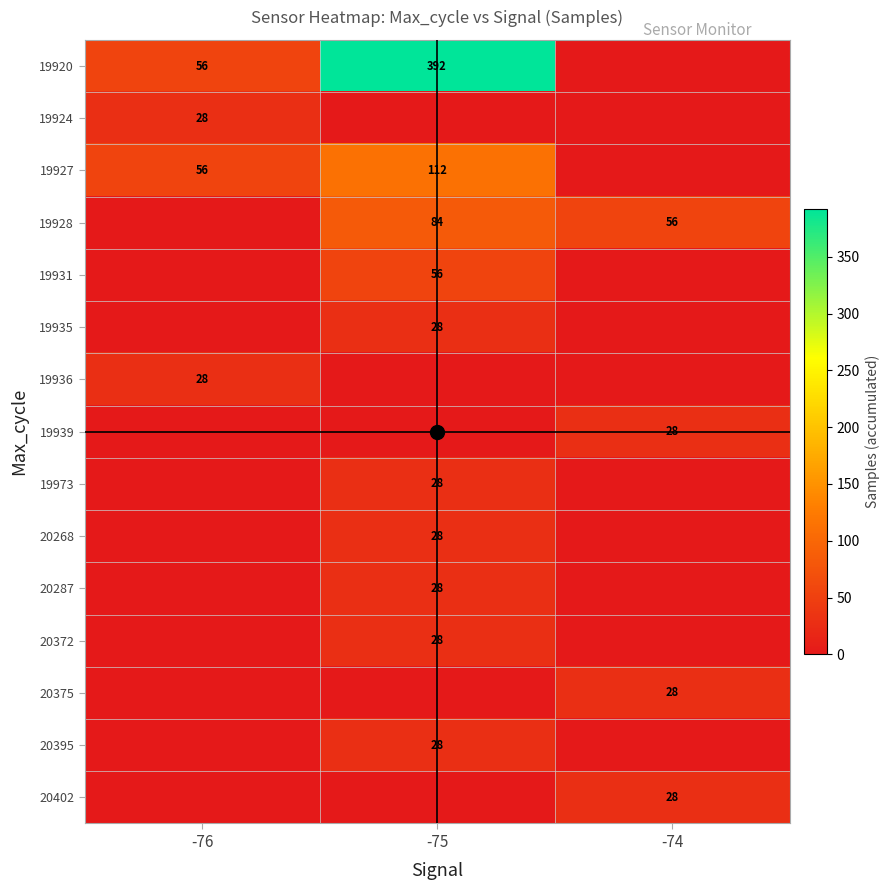

The value of 19924 at -76 is 28. True or false?

True